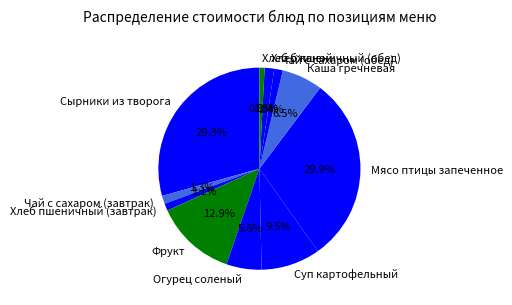

To the nearest percent, what is the difference between the Суп картофельный and Хлеб пшеничный (завтрак) slice percentages?

8%